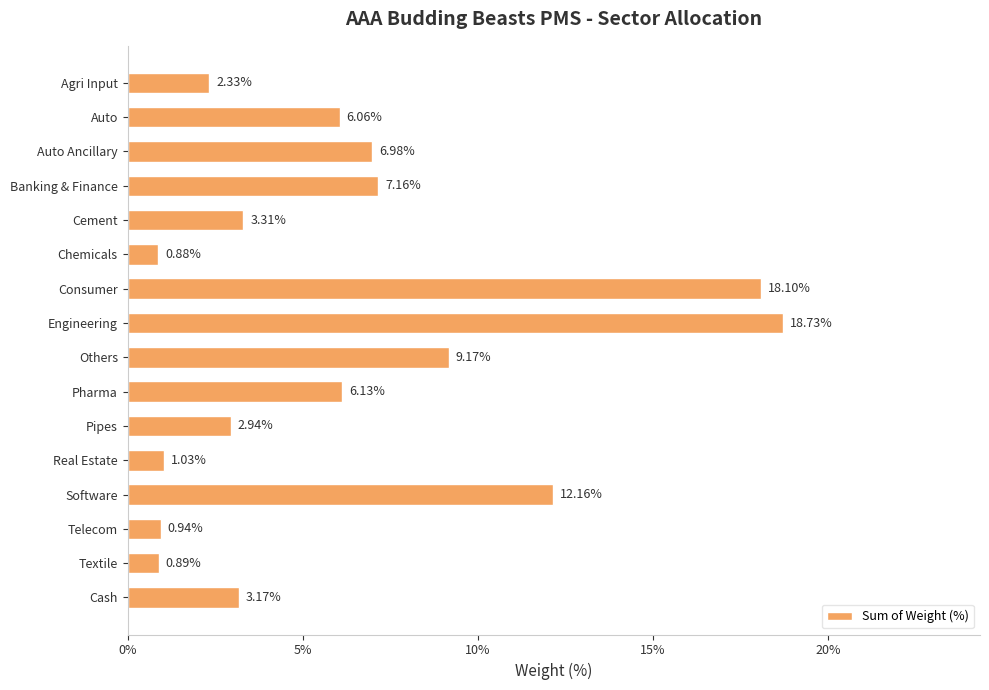

Are the bars horizontal?

Yes